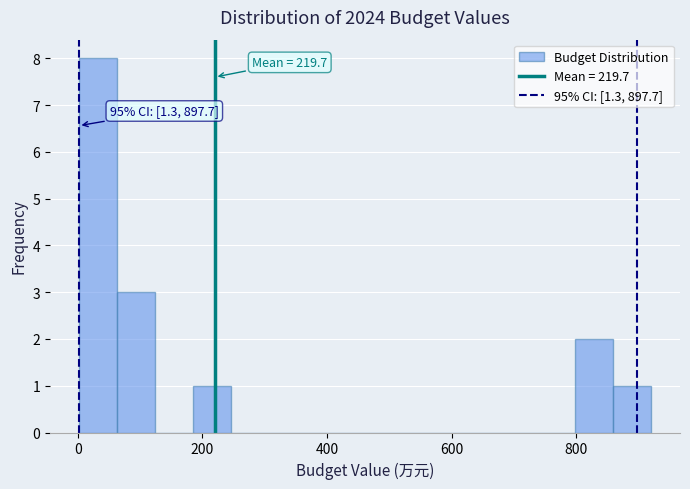

Around what value on the x-axis is the tallest bar? Give the approximate position of its centre, as read against the axis.

40